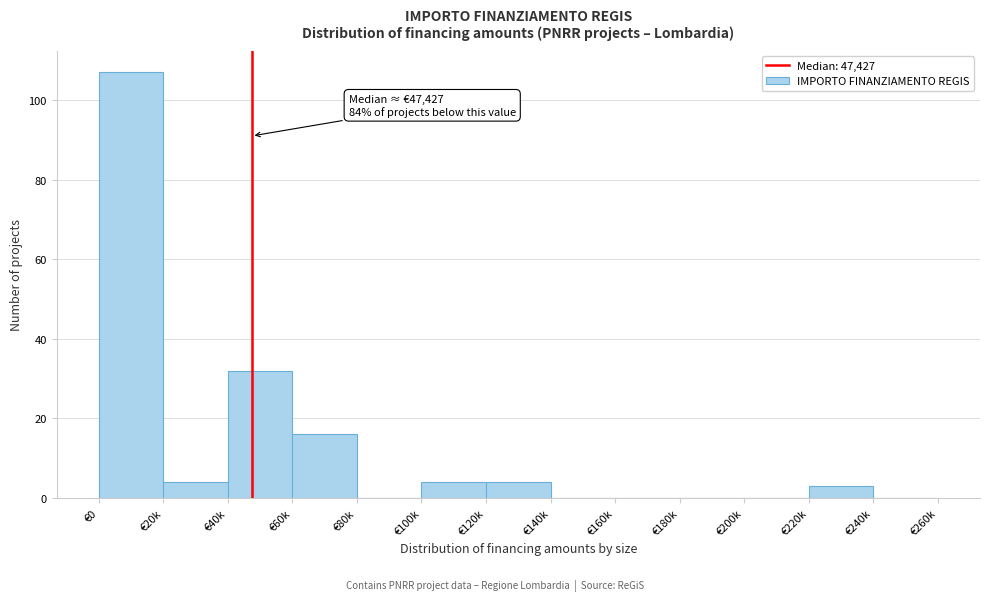

Reading left to right, list all the values displayed in this chart.

€0=107	€20k=4	€40k=32	€60k=16	€80k=0	€100k=4	€120k=4	€140k=0	€160k=0	€180k=0	€200k=0	€220k=3	€240k=0